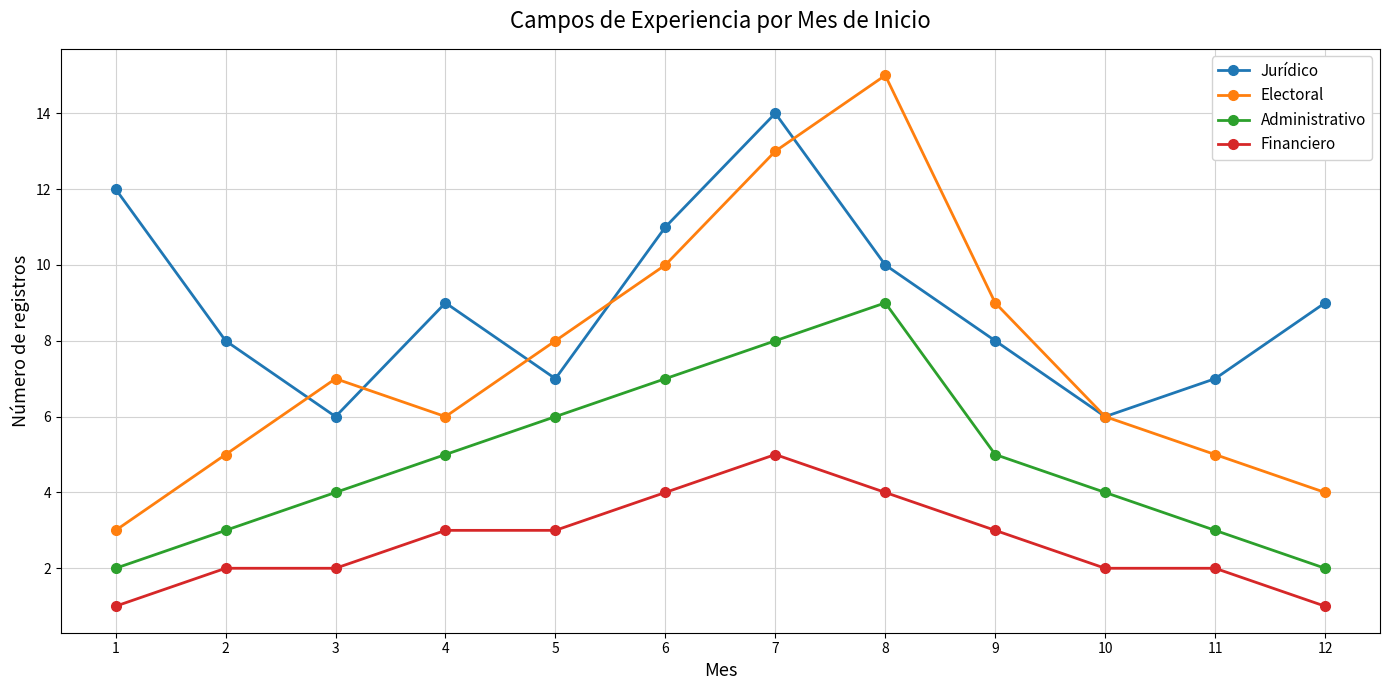

How many values in the Administrativo series are below 5?

6